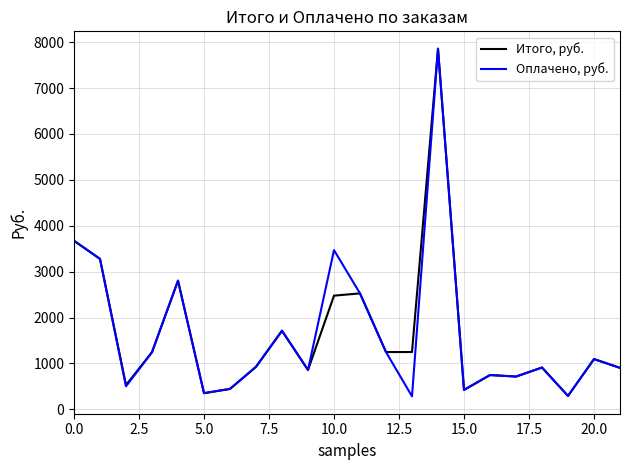

List the series in order of their peak value, highest first.

Оплачено, руб., Итого, руб.